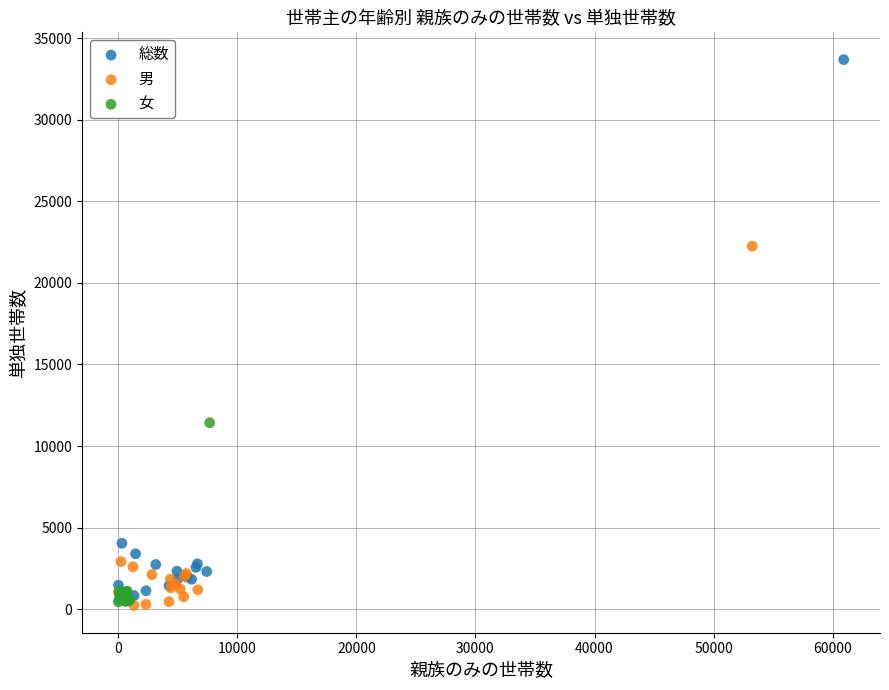

What are all the series names shown in the legend?

総数, 男, 女